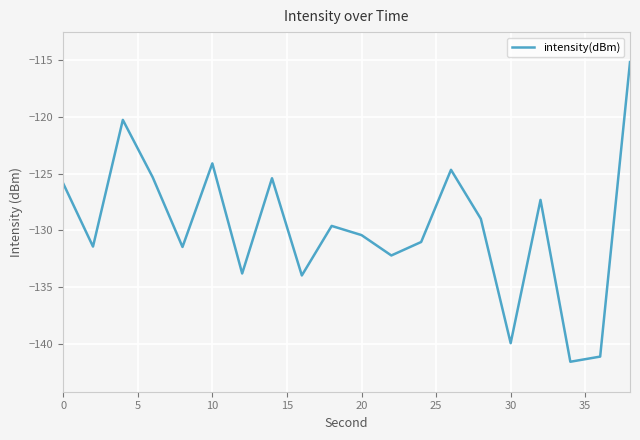

What is the minimum value shown in the chart?

-141.5